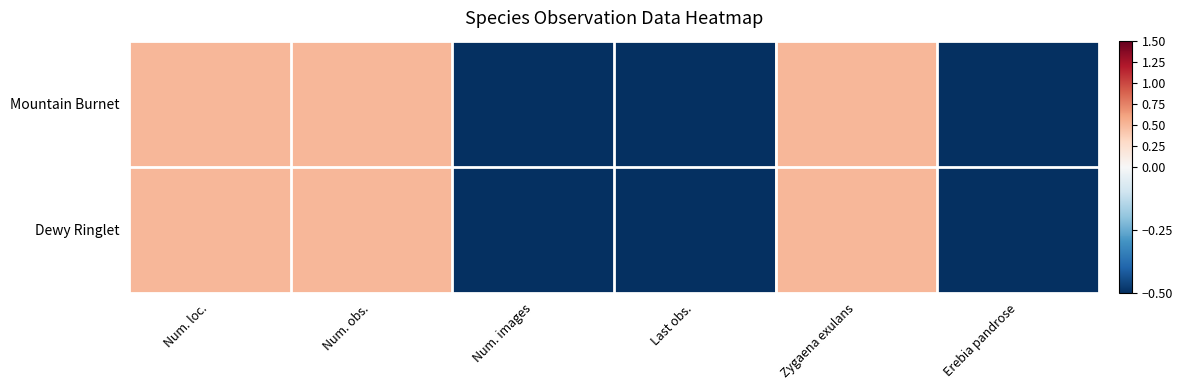

Reading left to right, list all the values displayed in this chart.

Mountain Burnet: Num. loc.=0.5	Num. obs.=0.5	Num. images=-0.5	Last obs.=-0.5	Zygaena exulans=0.5	Erebia pandrose=-0.5
Dewy Ringlet: Num. loc.=0.5	Num. obs.=0.5	Num. images=-0.5	Last obs.=-0.5	Zygaena exulans=0.5	Erebia pandrose=-0.5